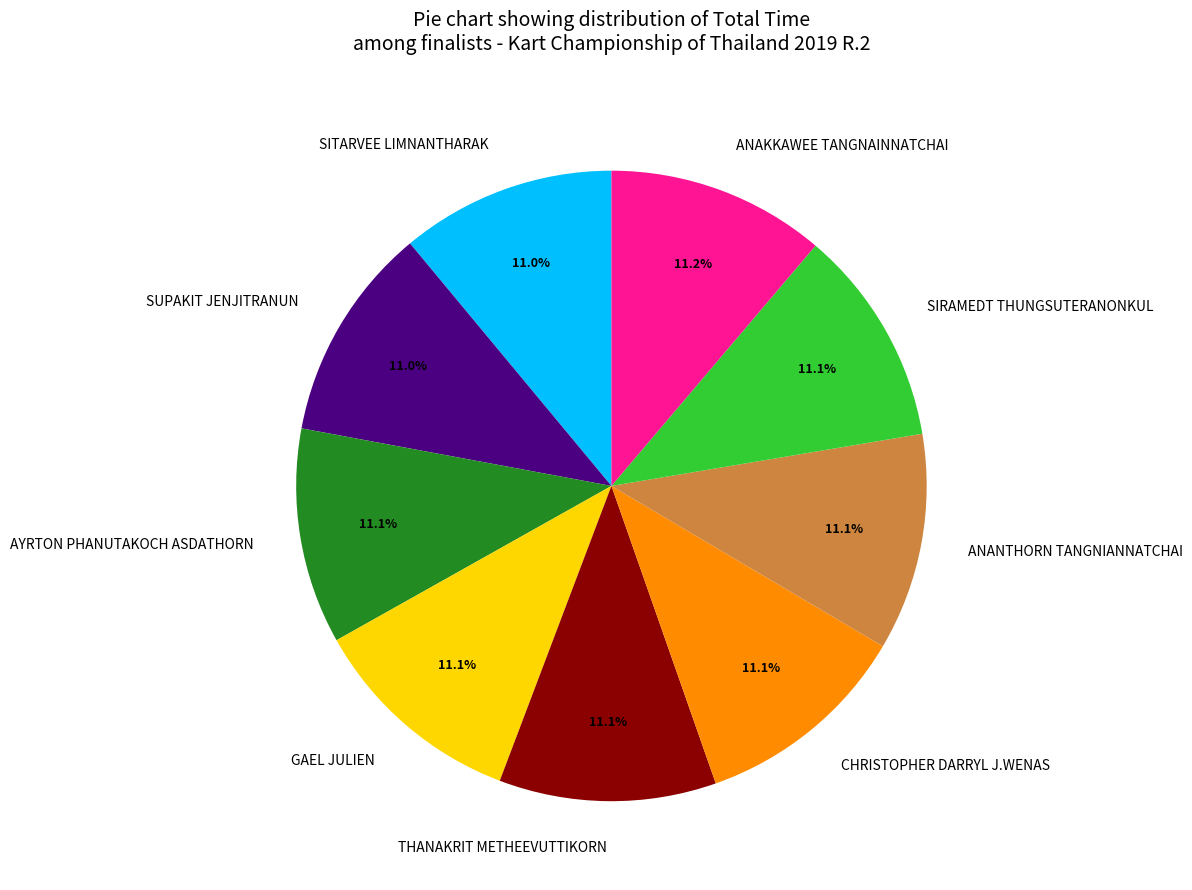

What is the ratio of the value at SIRAMEDT THUNGSUTERANONKUL to the value at ANAKKAWEE TANGNAINNATCHAI?

1.0